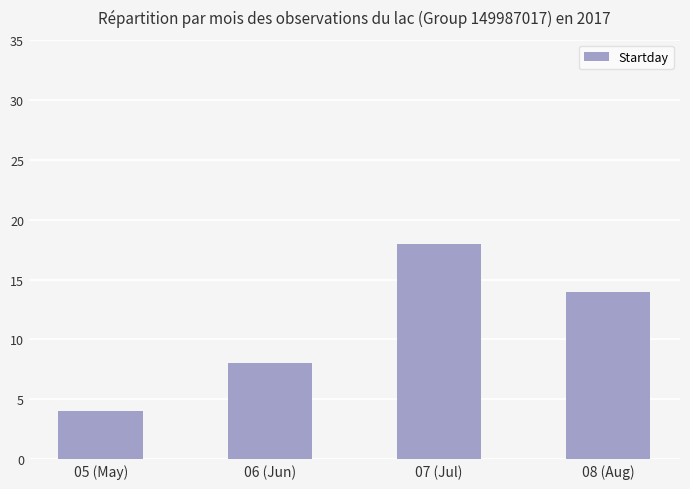

Is it true that the value at 08 (Aug) is 14?

True